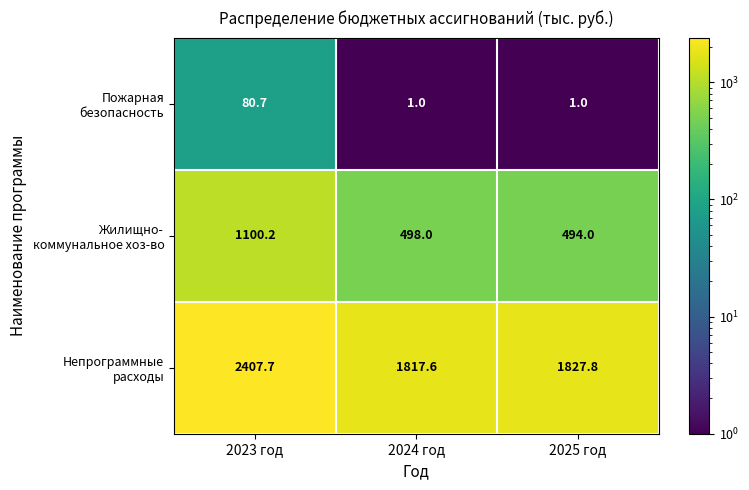

At which category is the sum across all series the highest?

2023 год